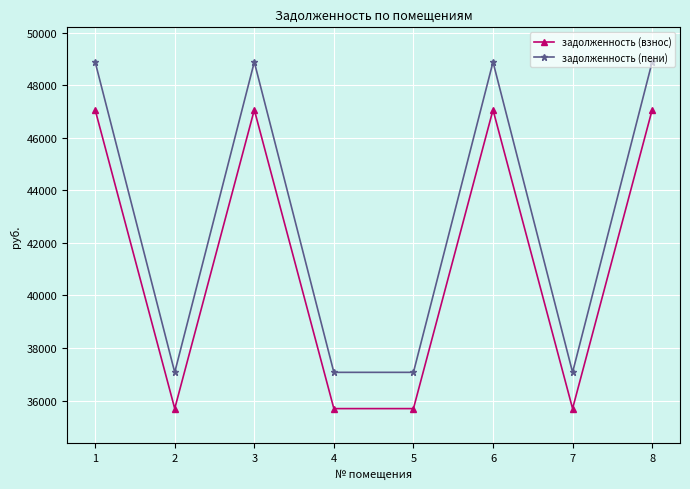

True or false: задолженность (пени) and задолженность (взнос) cross at least once.

False